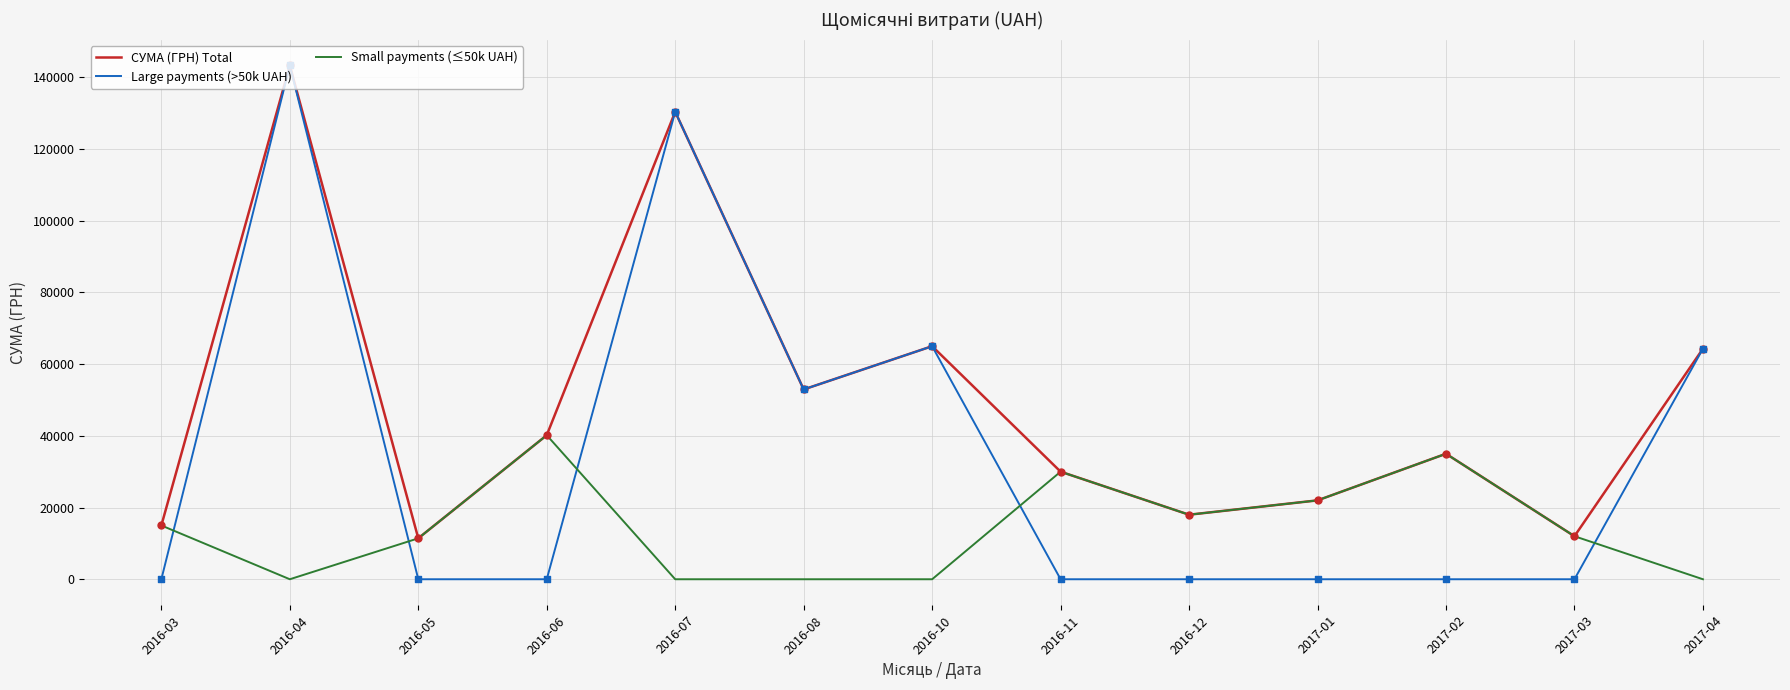

What are all the series names shown in the legend?

СУМА (ГРН) Total, Large payments (>50k UAH), Small payments (≤50k UAH)